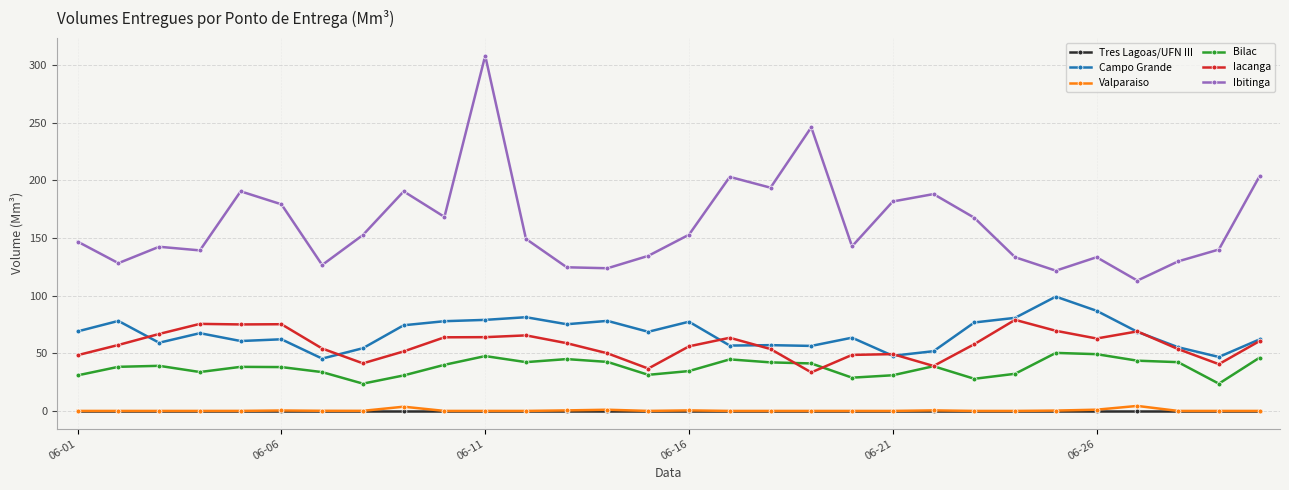

True or false: Valparaiso has more than 1 points higher than both neighbors.

True